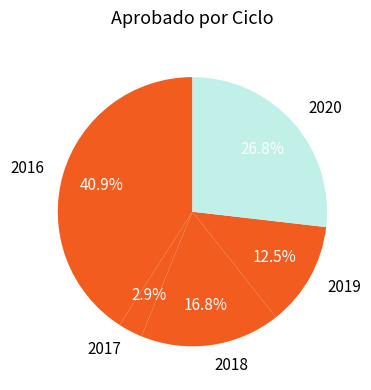

Rank the categories by value from highest to lowest.

2016, 2020, 2018, 2019, 2017